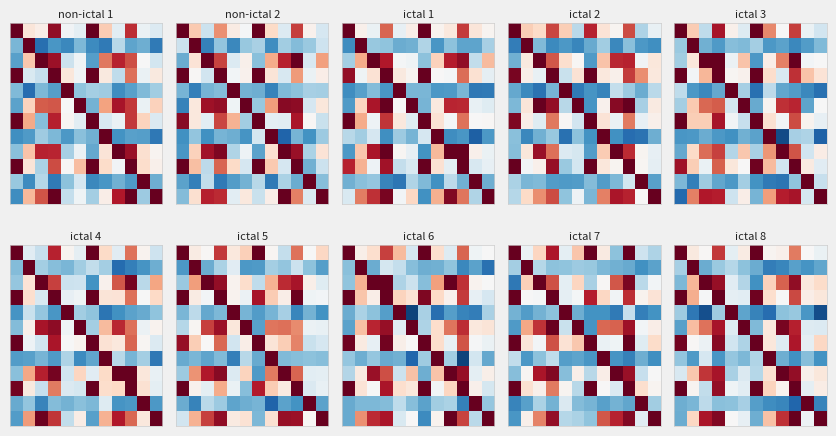

How many data points does each series have?

12